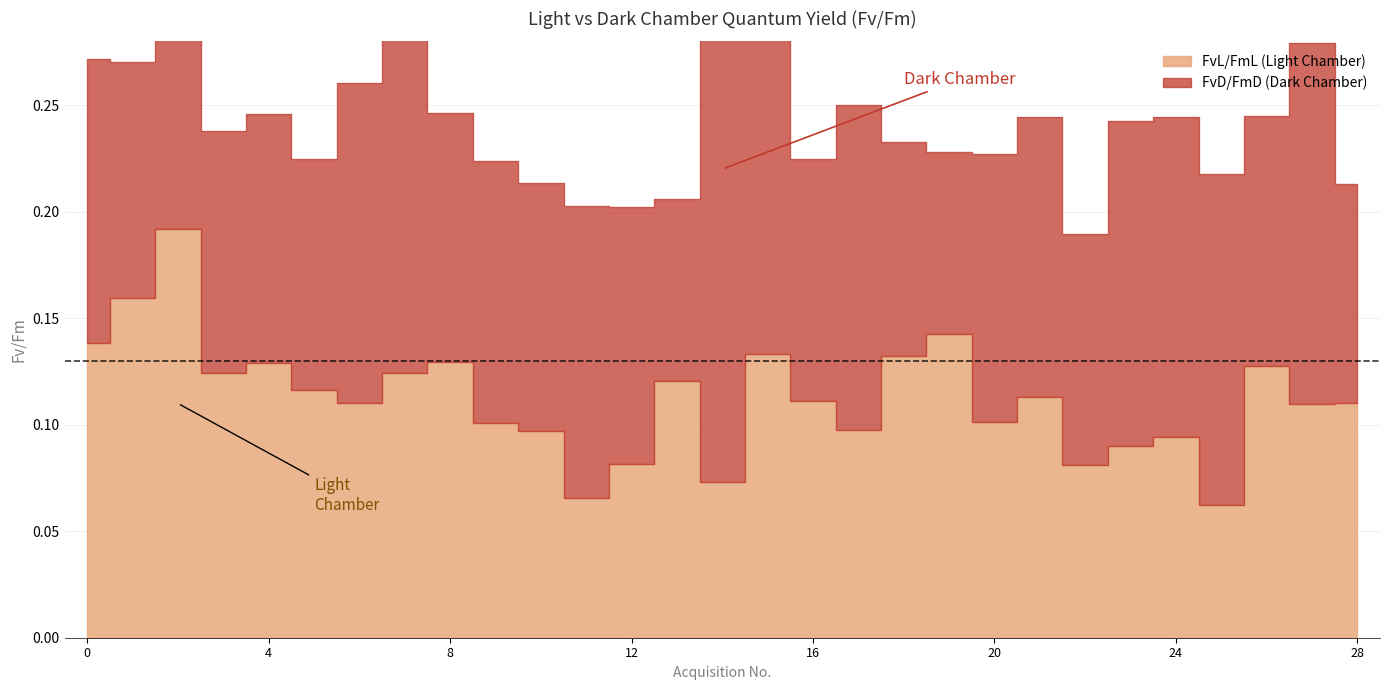

What is the smallest value displayed?

0.1